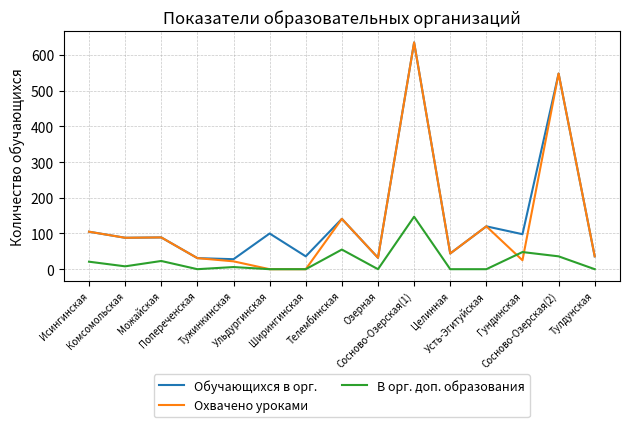

True or false: Обучающихся в орг. and В орг. доп. образования intersect in this chart.

False